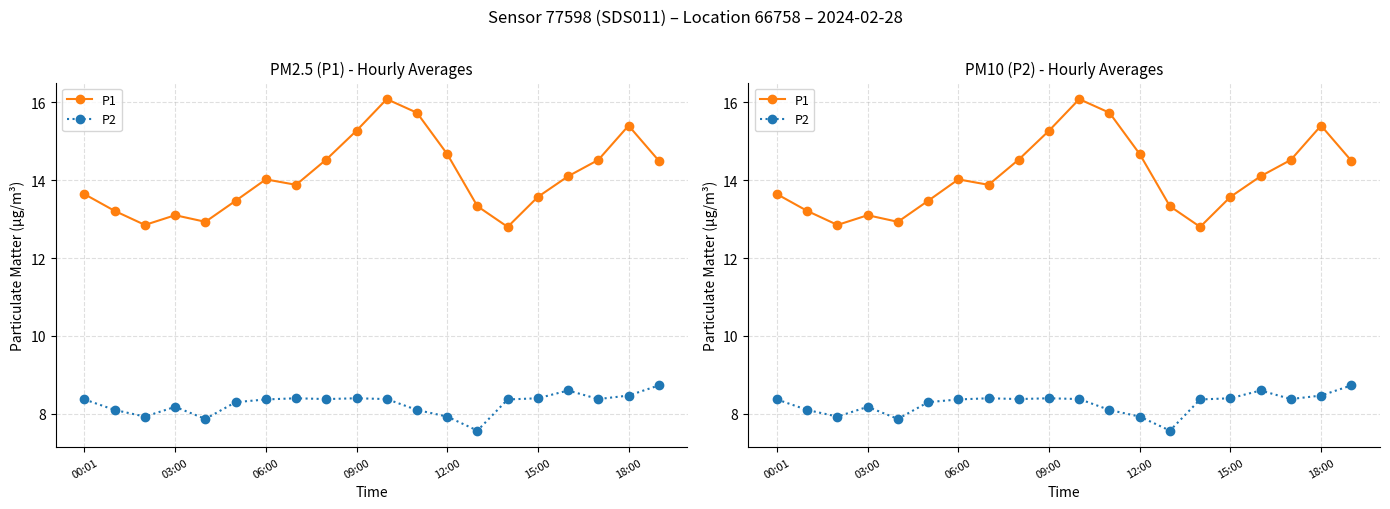

True or false: P1 has a value of 13.5 at 15:00.

True